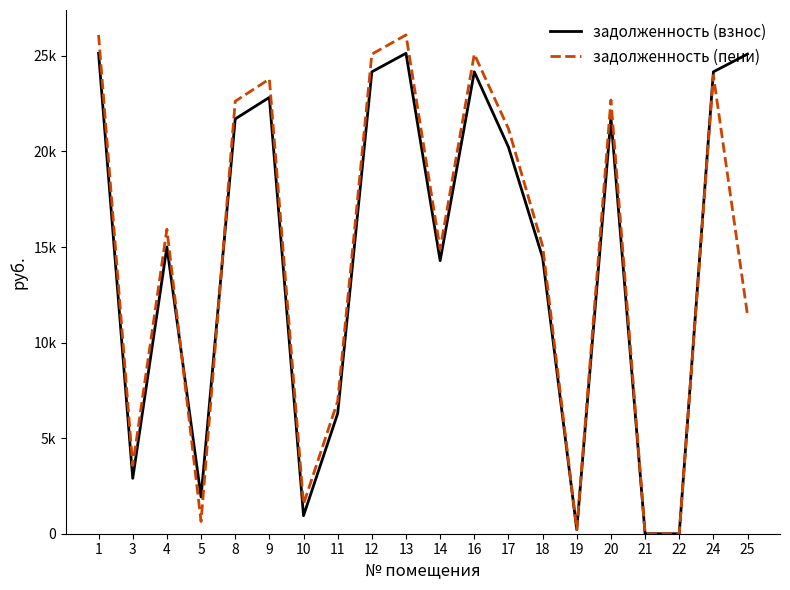

Where do задолженность (взнос) and задолженность (пени) first cross each other?

4 and 5